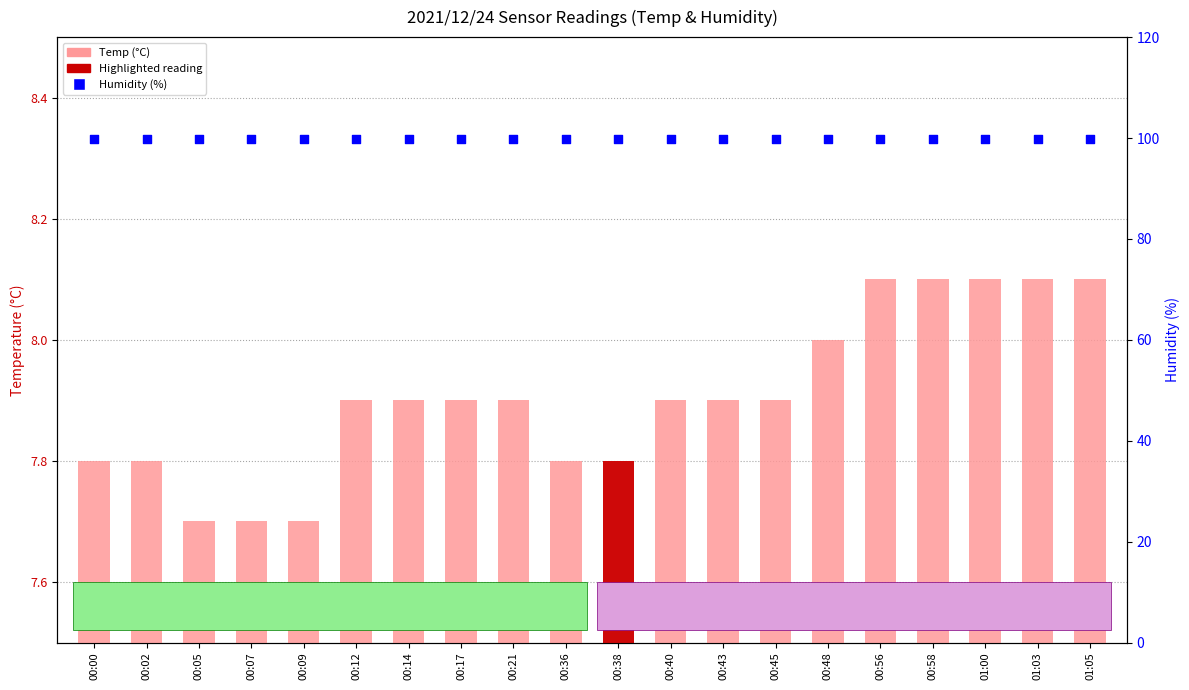

Which series has the largest total across all categories?

Humidity (%)